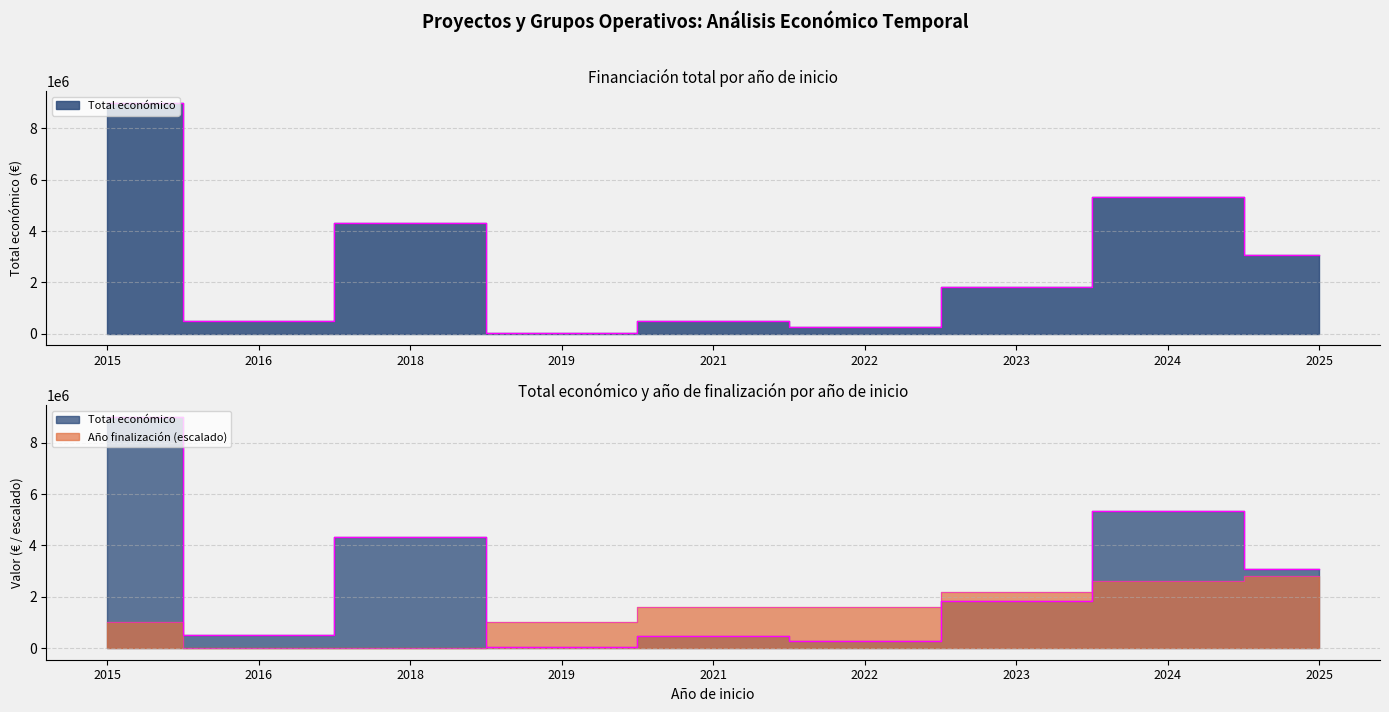

What is the value of the 7th point from the left?

1821474